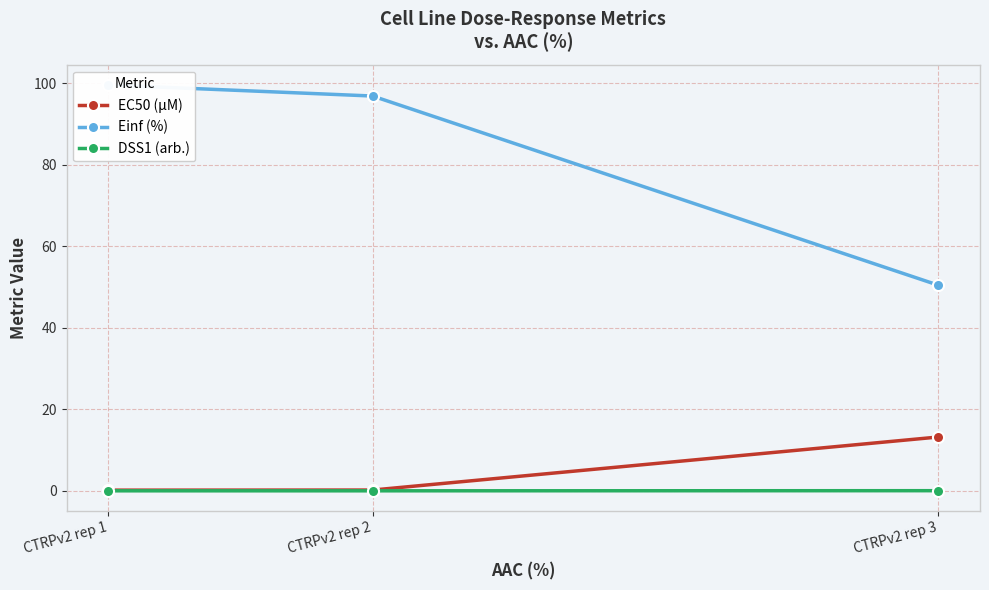

Reading left to right, transcribe all the data shown in this chart.

EC50 (µM): 0.2	0.2	13.2
Einf (%): 99.5	96.8	50.4
DSS1 (arb.): 0.0	0.0	0.0